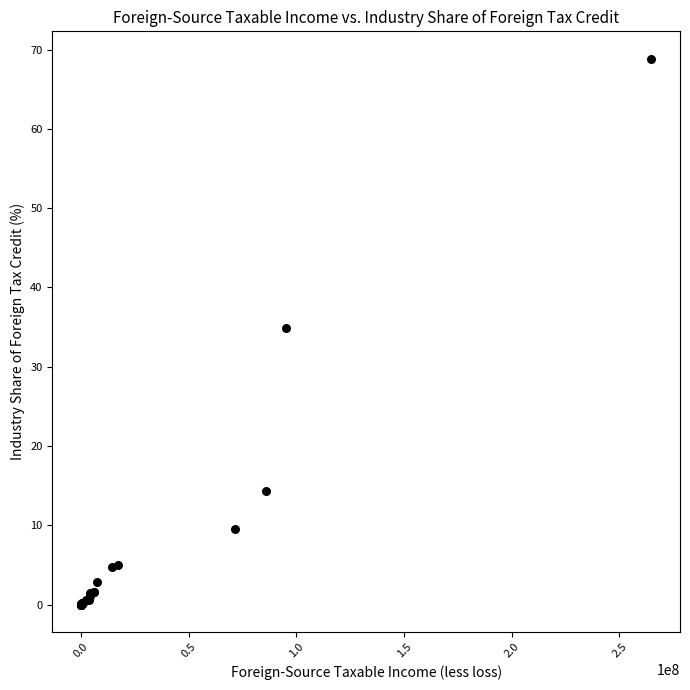

What Y value in the scatter plot is closest to 34?

34.9